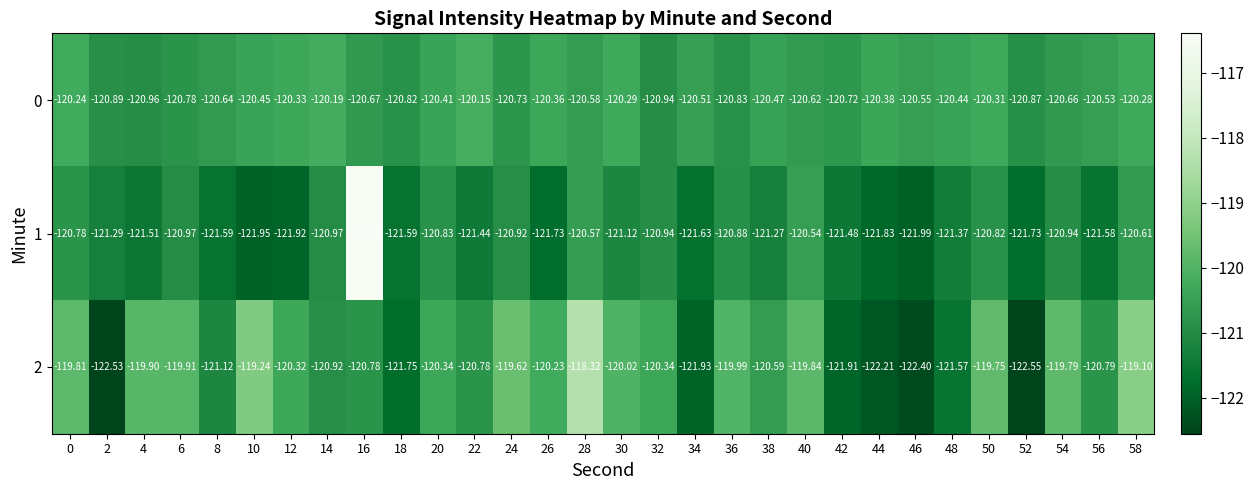

Is the value of 0 at 34 greater than the value of 1 at 4?

Yes